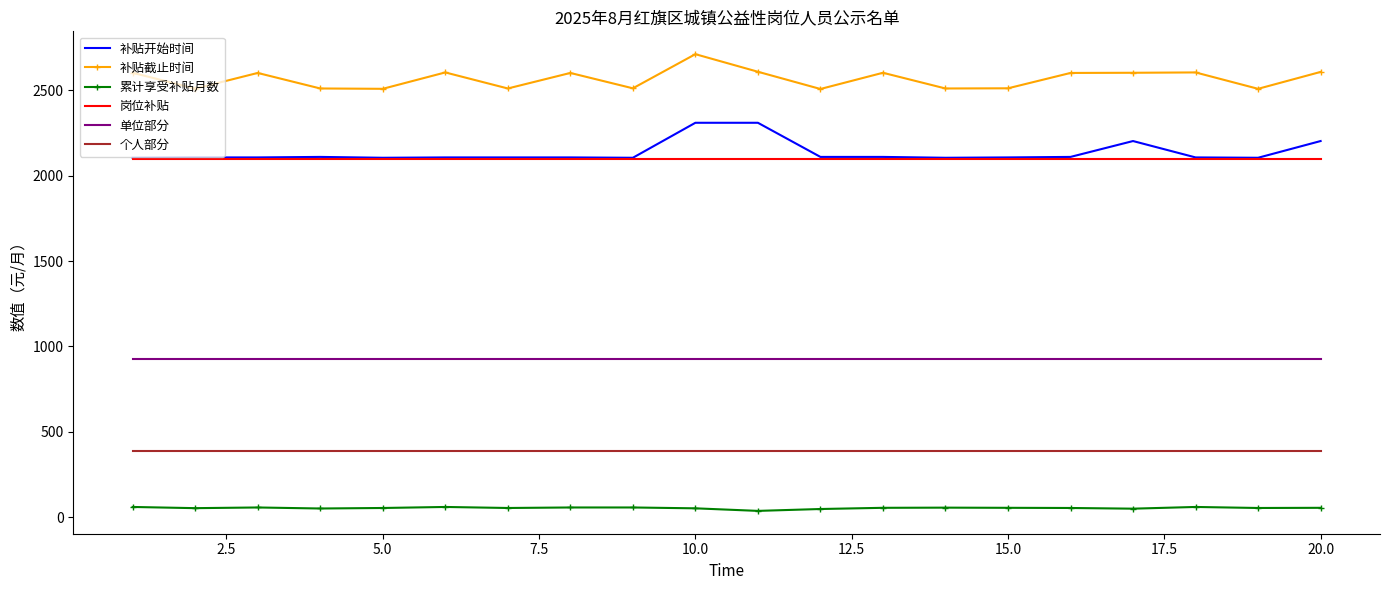

What is the minimum value for 补贴截止时间?

2508.0